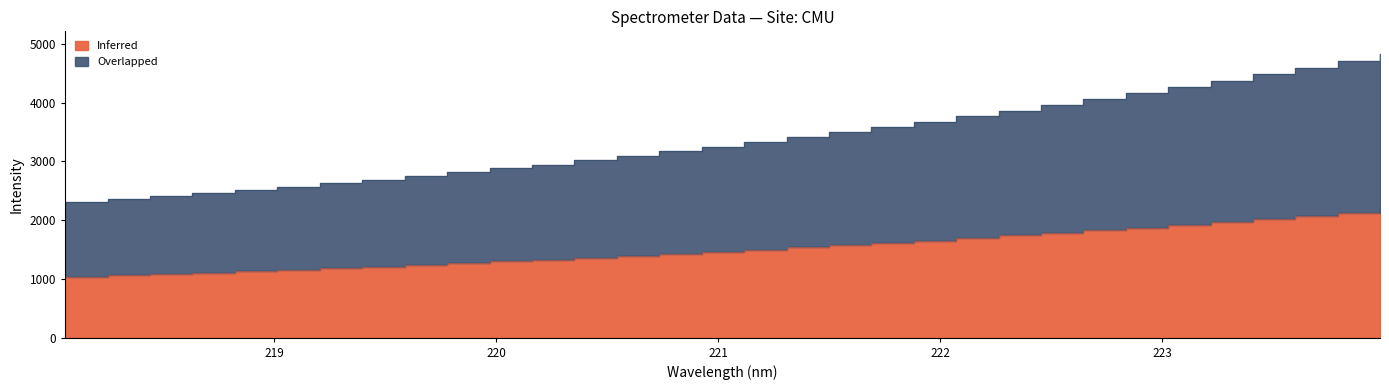

What is the minimum value shown in the chart?

1037.6